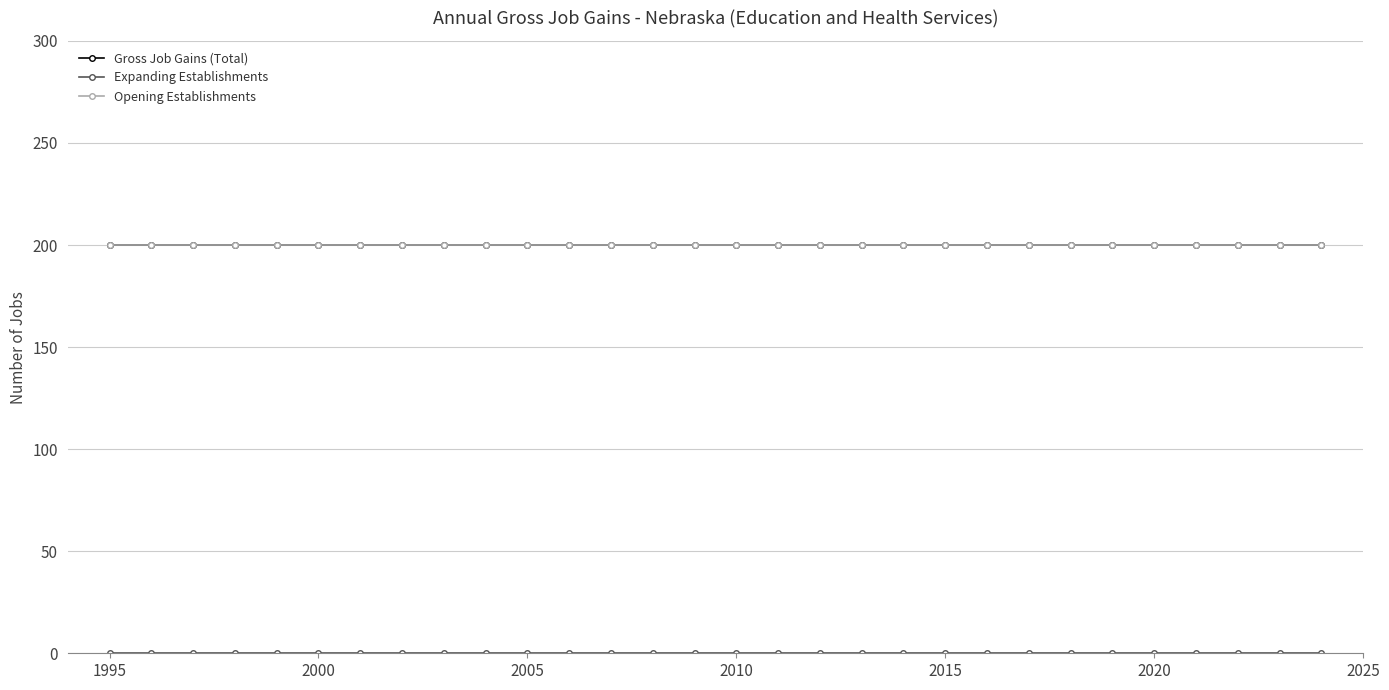

What is the value of the Opening Establishments point at the 15th from the left?

200